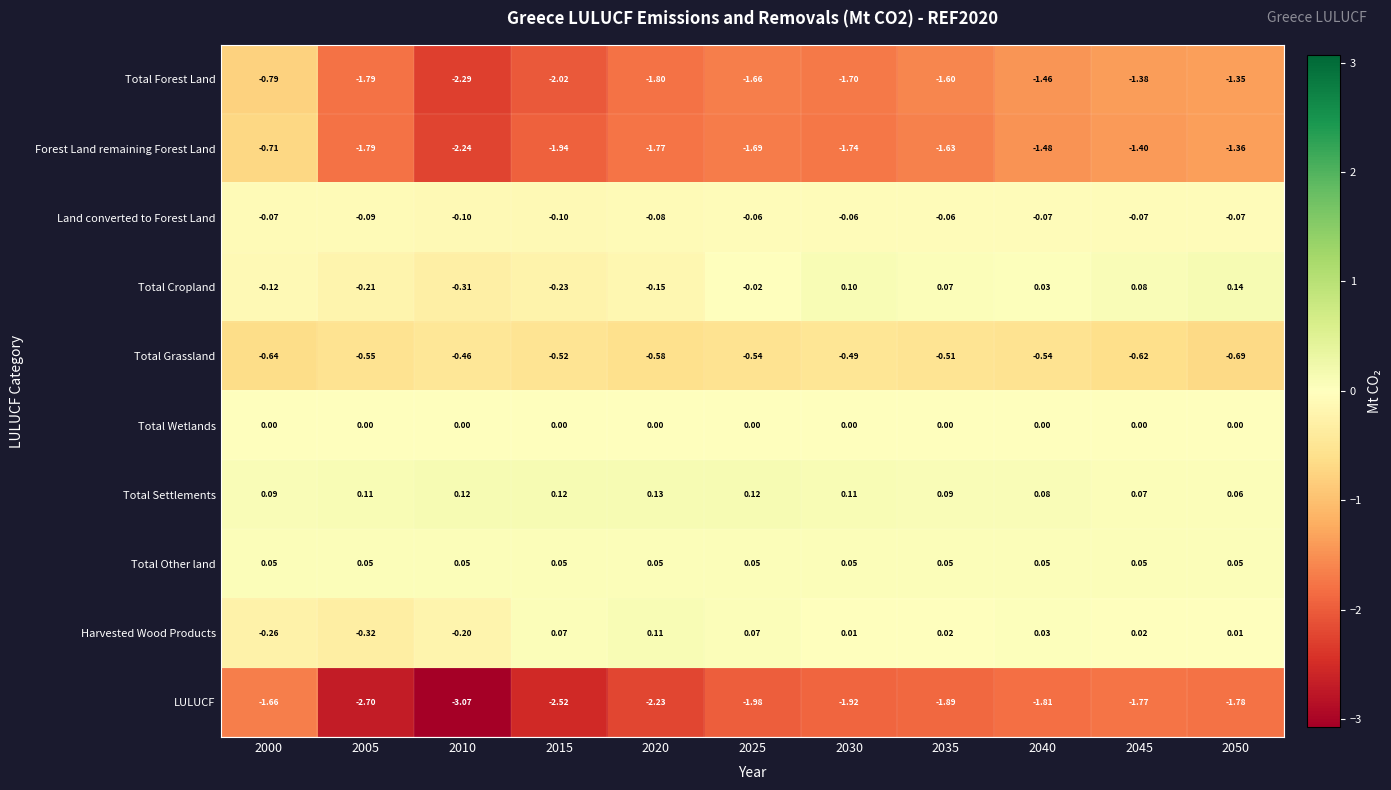

Which series changed the most between 2000 and 2020?

Forest Land remaining Forest Land